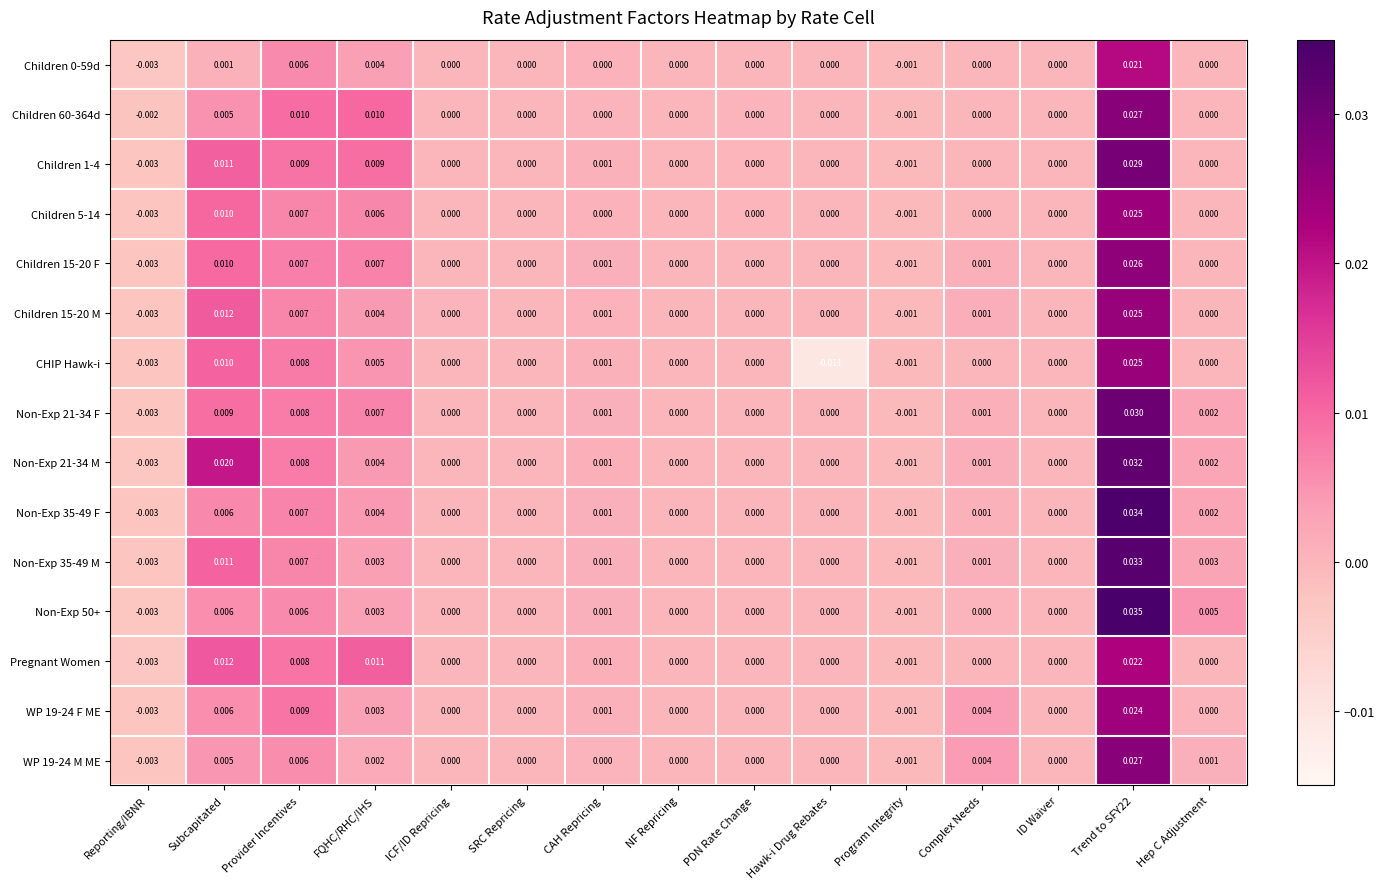

At which label does WP 19-24 M ME first exceed 0?

Subcapitated